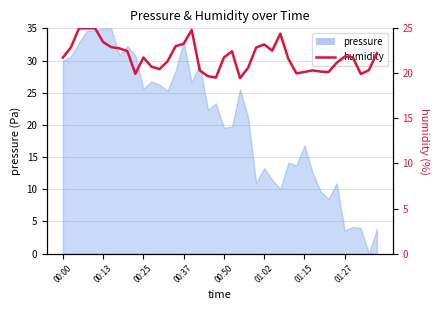

What is the difference between the maximum and minimum values?

5.5